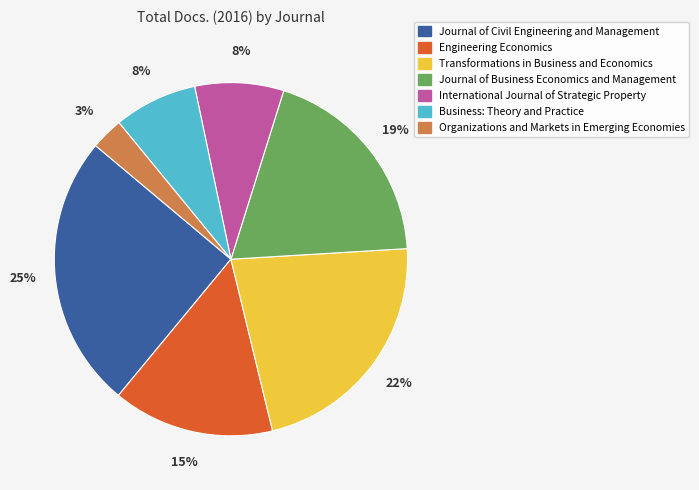

Is there any slice that represents more than half of the pie?

No